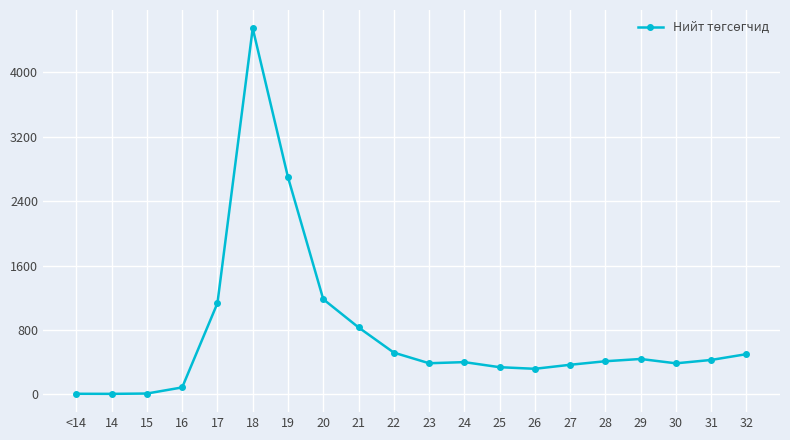

Is this an area chart (filled region under the line)?

No